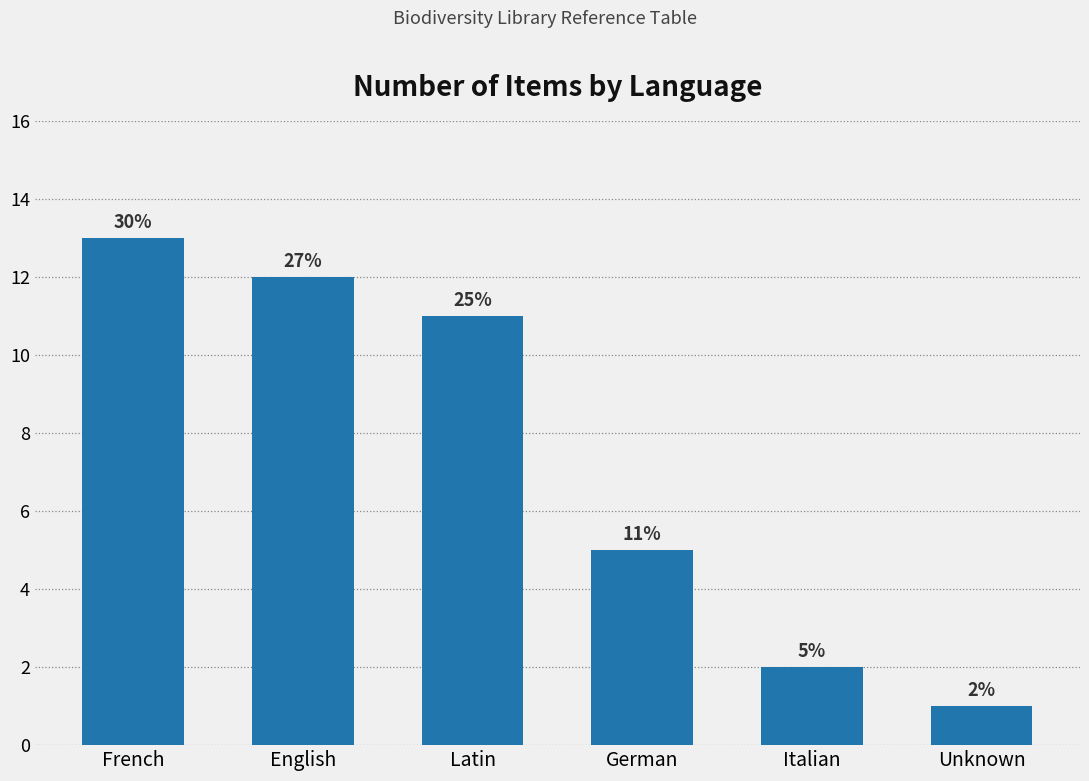

What is the change in value from English to Latin?

-1